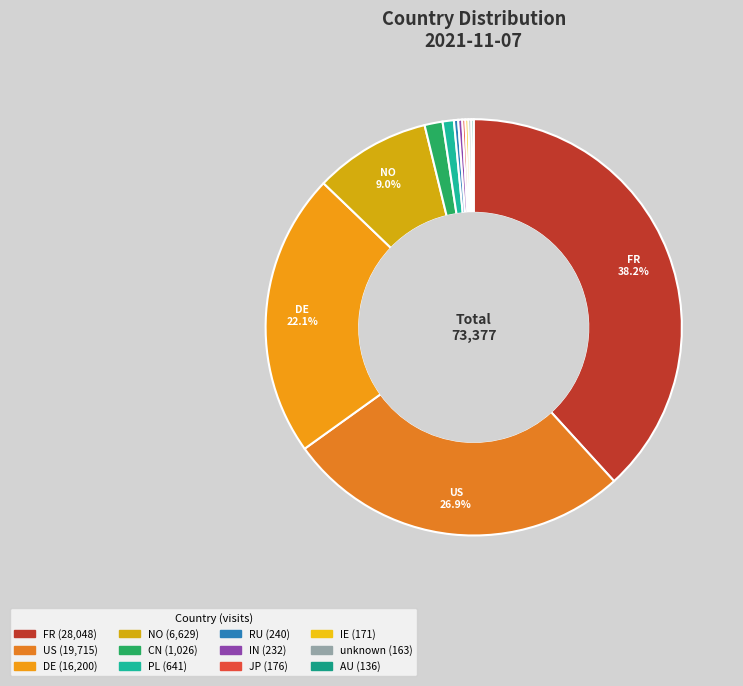

To the nearest percent, what percentage of the pie is DE?

22%